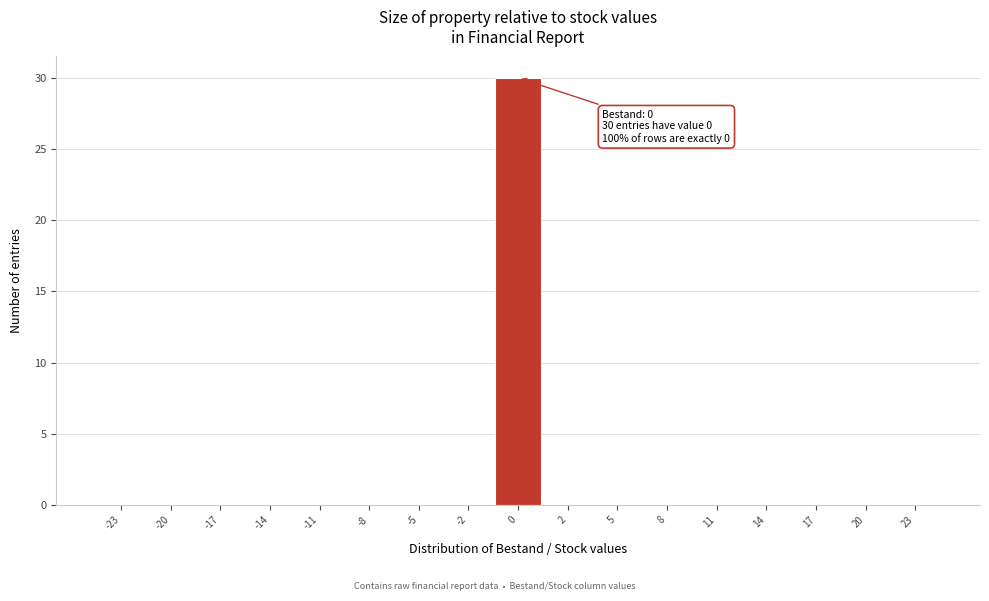

Reading left to right, list all the values displayed in this chart.

-23=0	-20=0	-17=0	-14=0	-11=0	-8=0	-5=0	-2=0	0=30	2=0	5=0	8=0	11=0	14=0	17=0	20=0	23=0